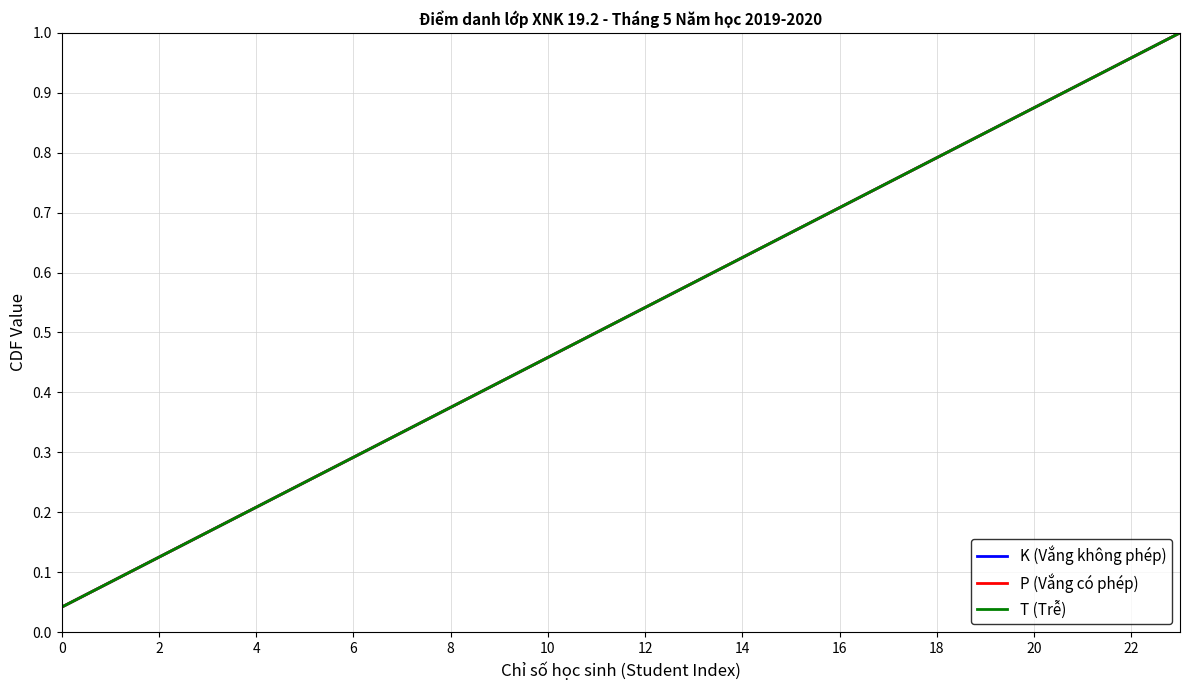

Which series has the widest spread of values?

K (Vắng không phép)